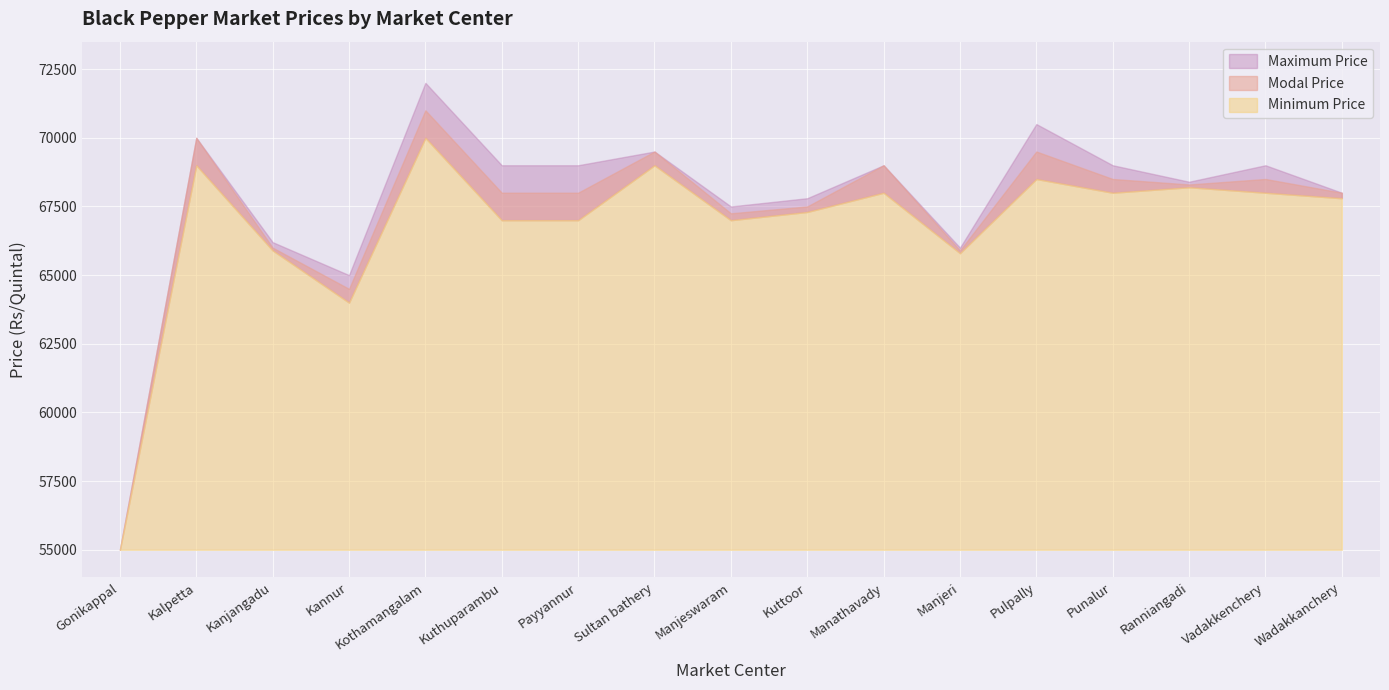

List the labels in order of Maximum Price value, largest first.

Kothamangalam, Pulpally, Kalpetta, Sultan bathery, Kuthuparambu, Payyannur, Manathavady, Punalur, Vadakkenchery, Ranniangadi, Wadakkanchery, Kuttoor, Manjeswaram, Kanjangadu, Manjeri, Kannur, Gonikappal